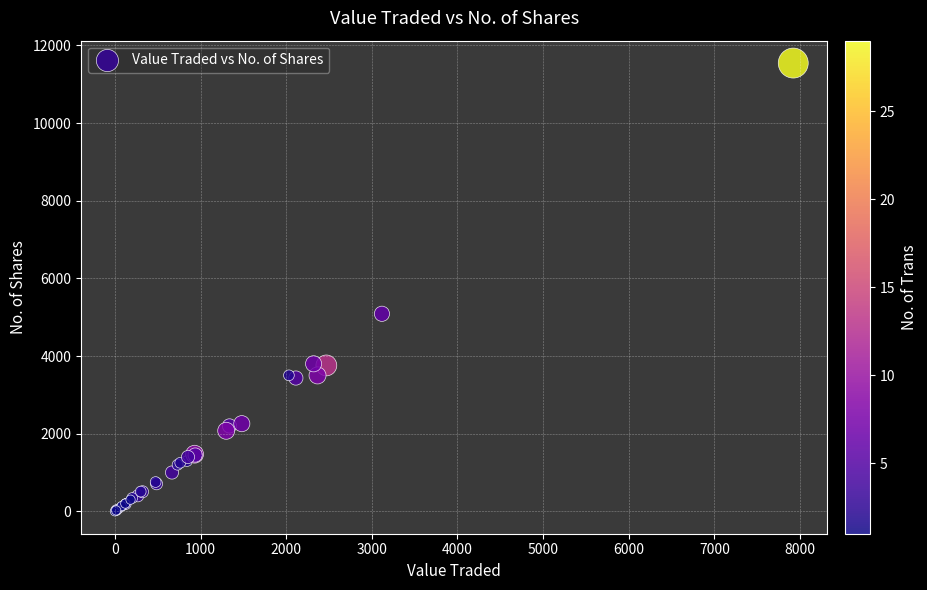

What Y value in the scatter plot is closest to 5772?

5088